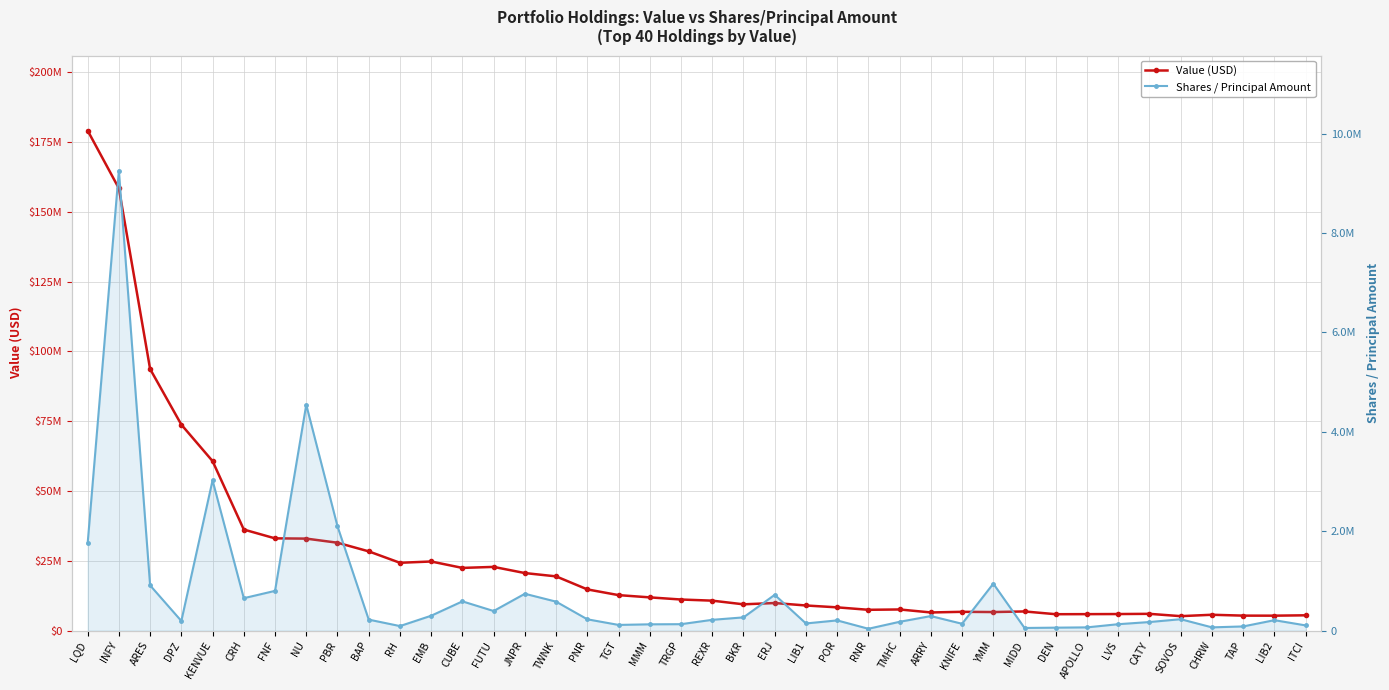

Which series changed the most between TMHC and KNIFE?

Value (USD)